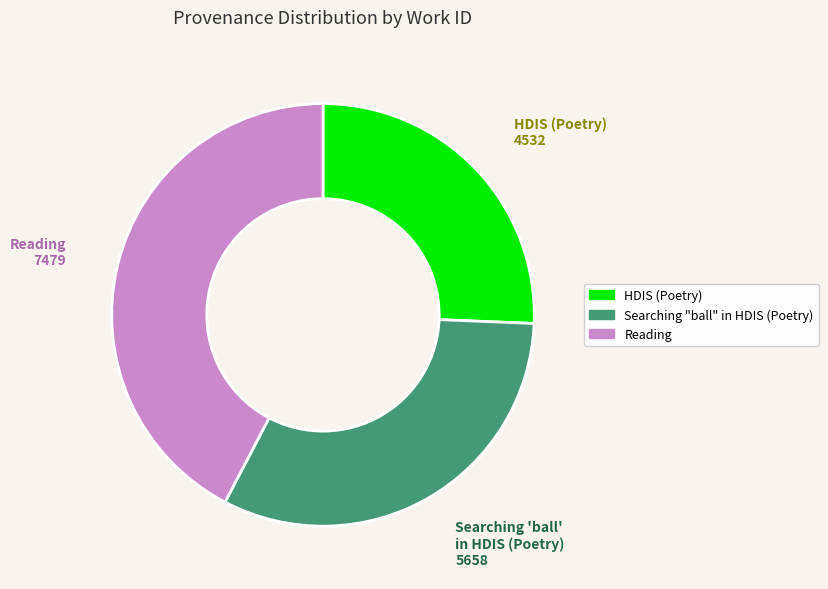

The Searching "ball" in HDIS (Poetry) slice represents 19% of the pie. True or false?

False